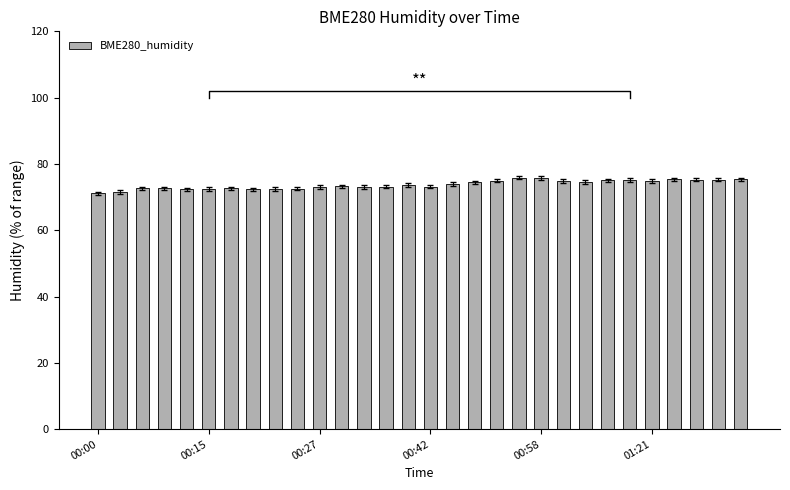

What is the highest value of the BME280_humidity series?

75.9